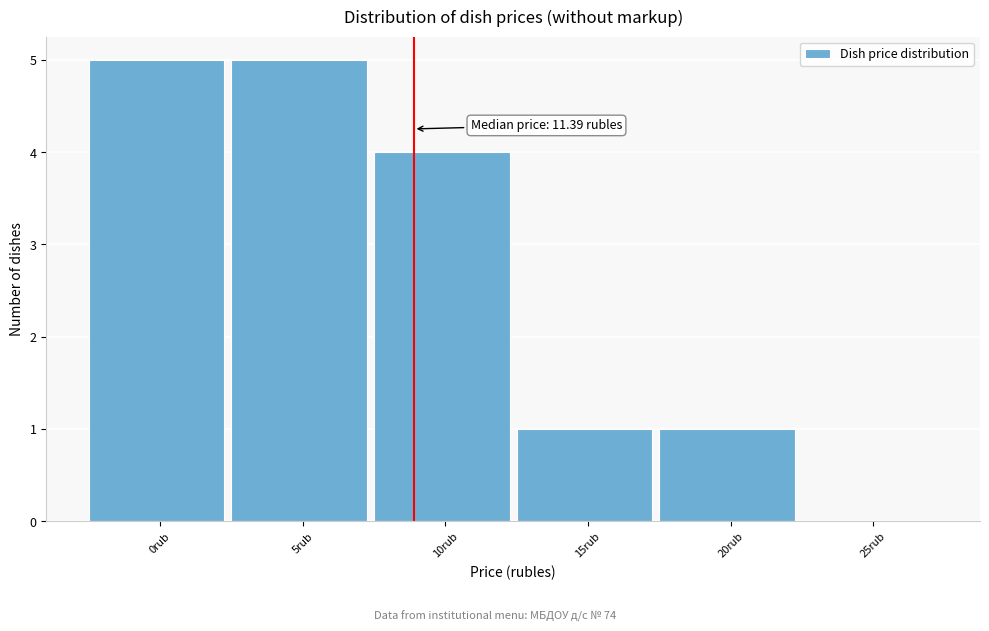

Reading right to left, extract all data points from this chart.

25rub=0	20rub=1	15rub=1	10rub=4	5rub=5	0rub=5